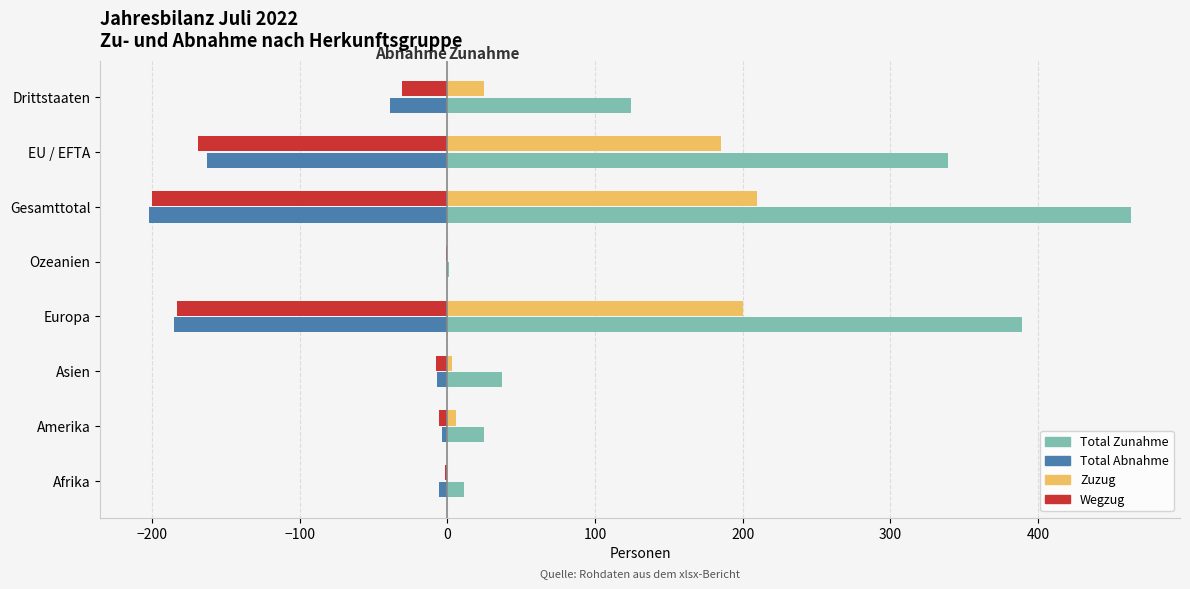

What value does the Total Abnahme series have at EU / EFTA?

-163